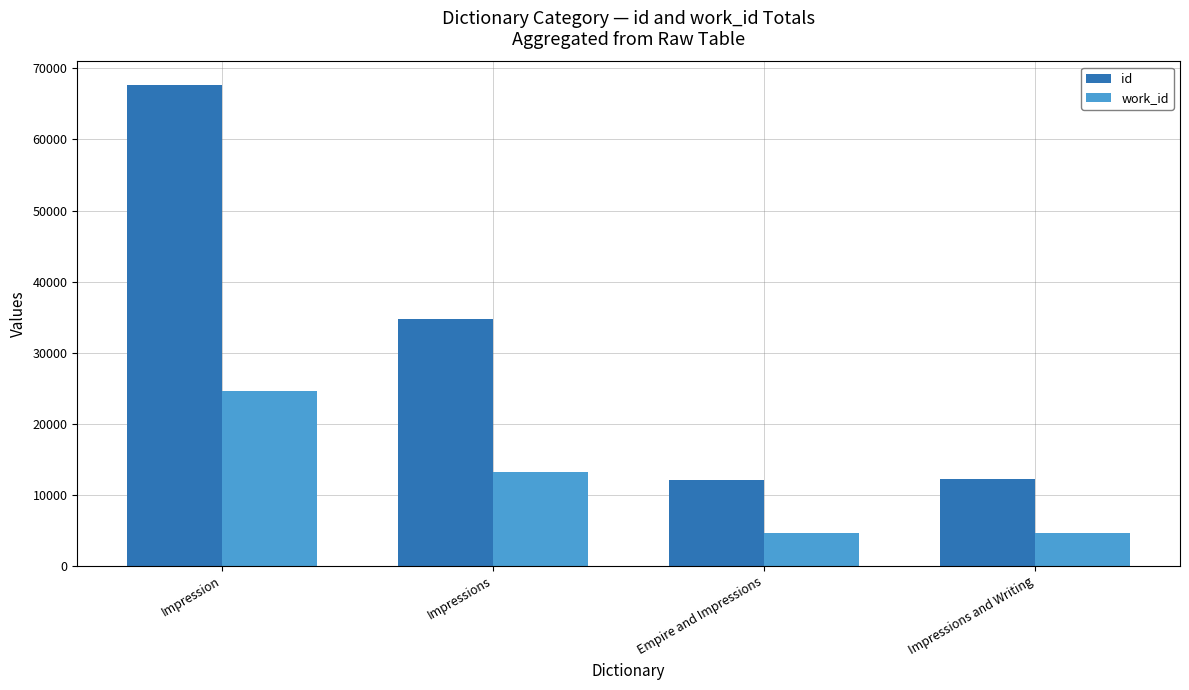

At which label is id closest to 39840?

Impressions